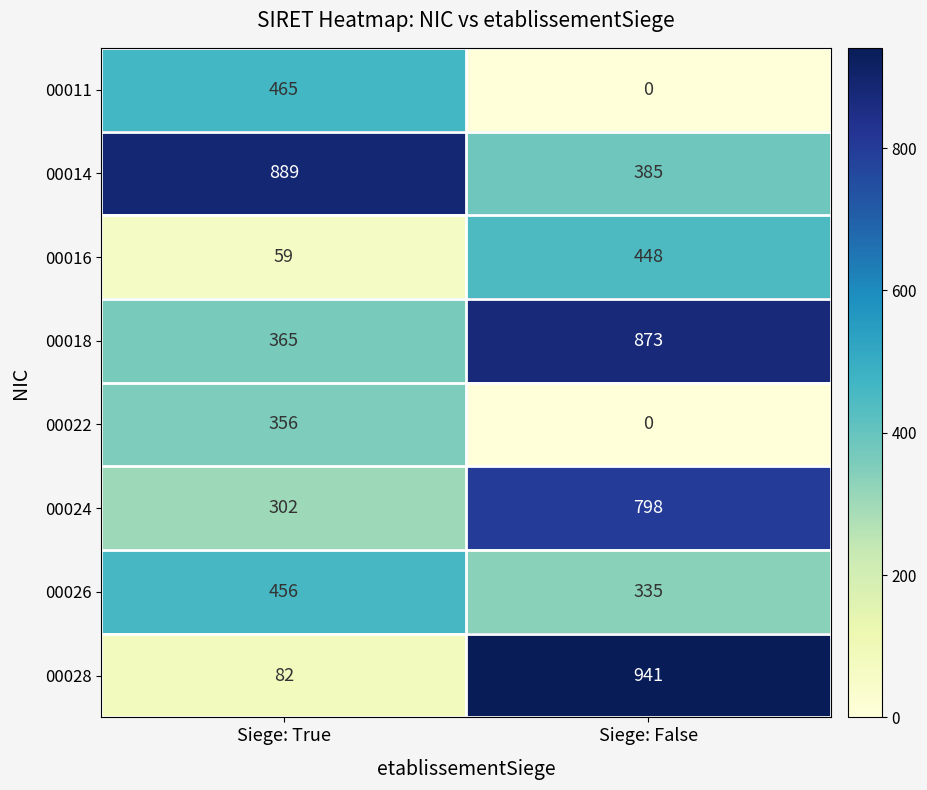

Count the number of data series in this chart.

8